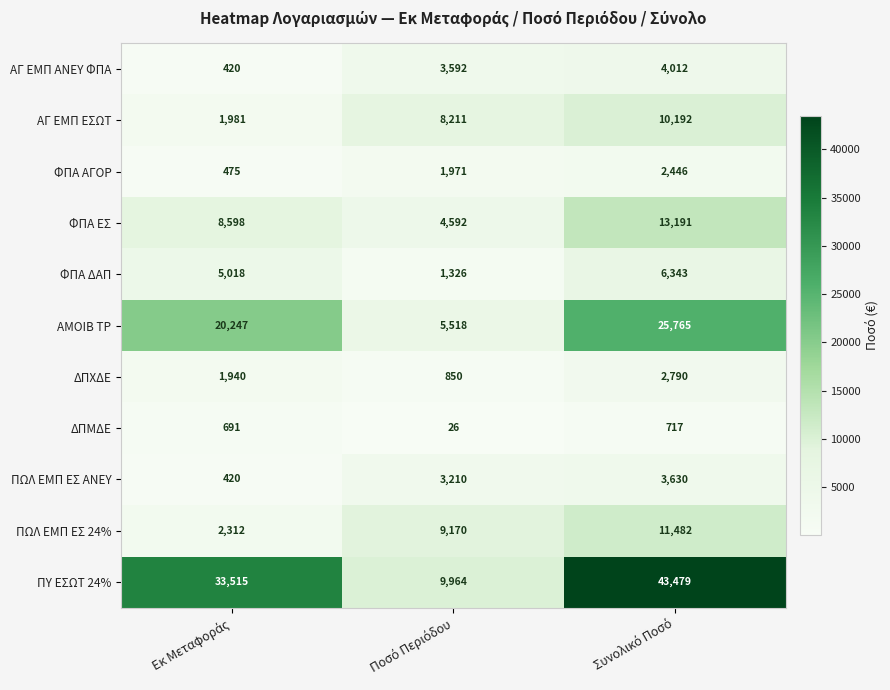

What is the greatest value displayed?

43479